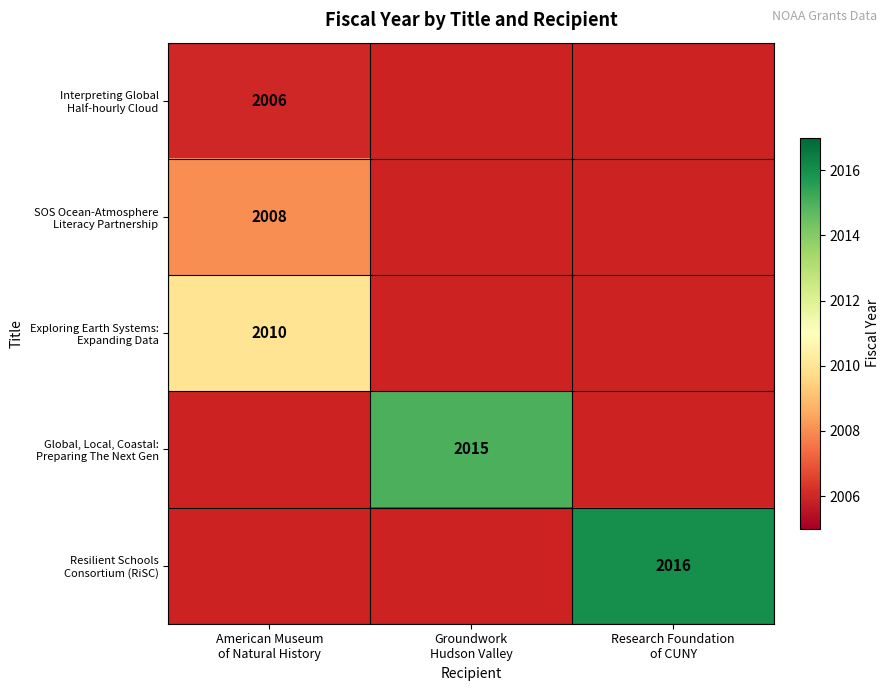

Rank the series by their average value, from lowest to highest.

Interpreting Global Half-hourly Cloud, SOS Ocean-Atmosphere Literacy Partnership, Exploring Earth Systems: Expanding Data, Global, Local, Coastal: Preparing The Next Gen, Resilient Schools Consortium (RiSC)